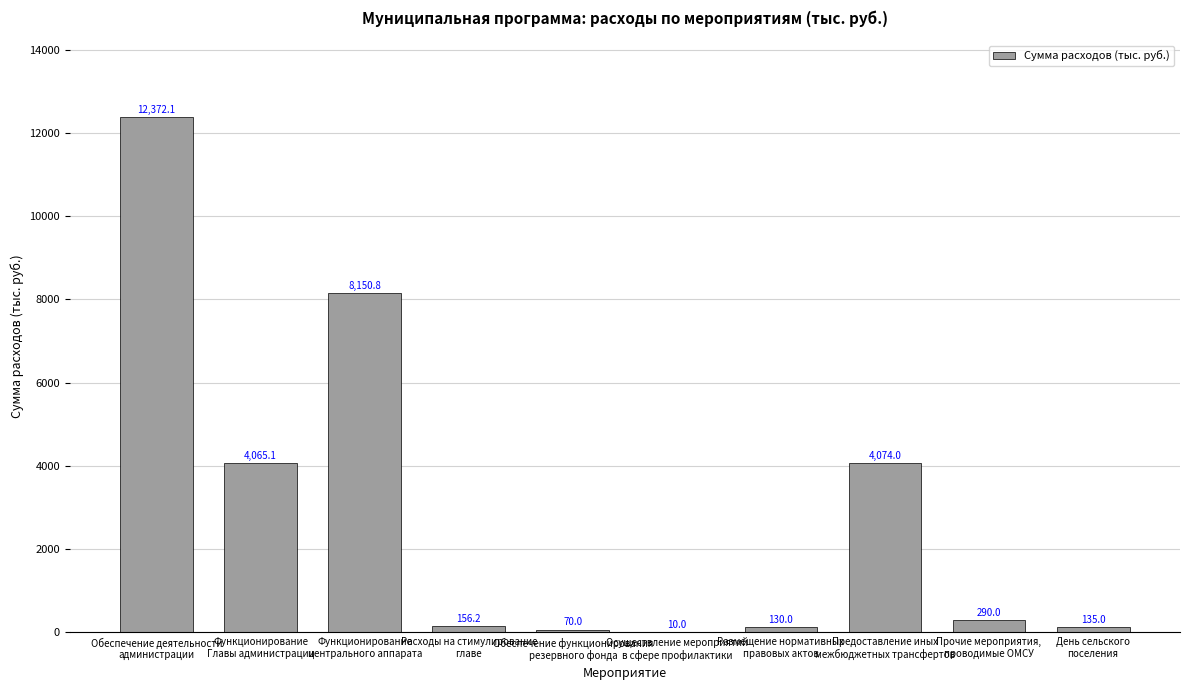

What is the ratio of the value at Функционирование
центрального аппарата to the value at Обеспечение функционирования
резервного фонда?

116.4